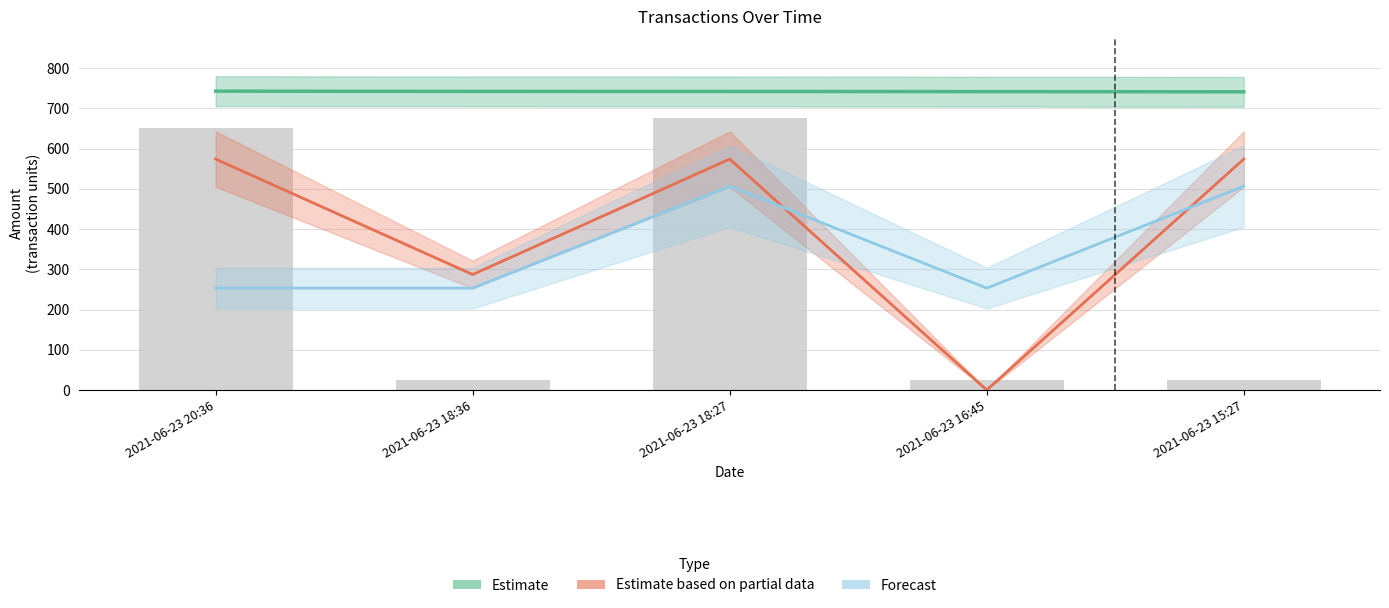

What is the label of the 4th bar from the right?

2021-06-23 18:36